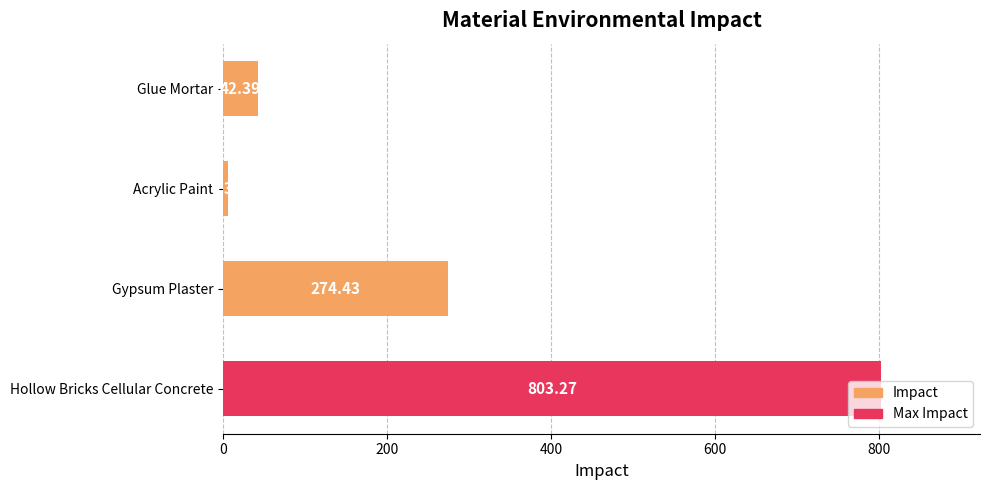

Does the chart contain any negative values?

No